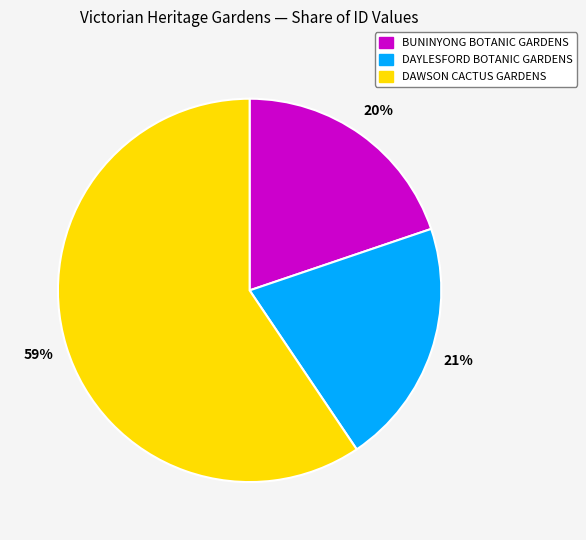

What percentage is the BUNINYONG BOTANIC GARDENS slice, to the nearest percent?

20%